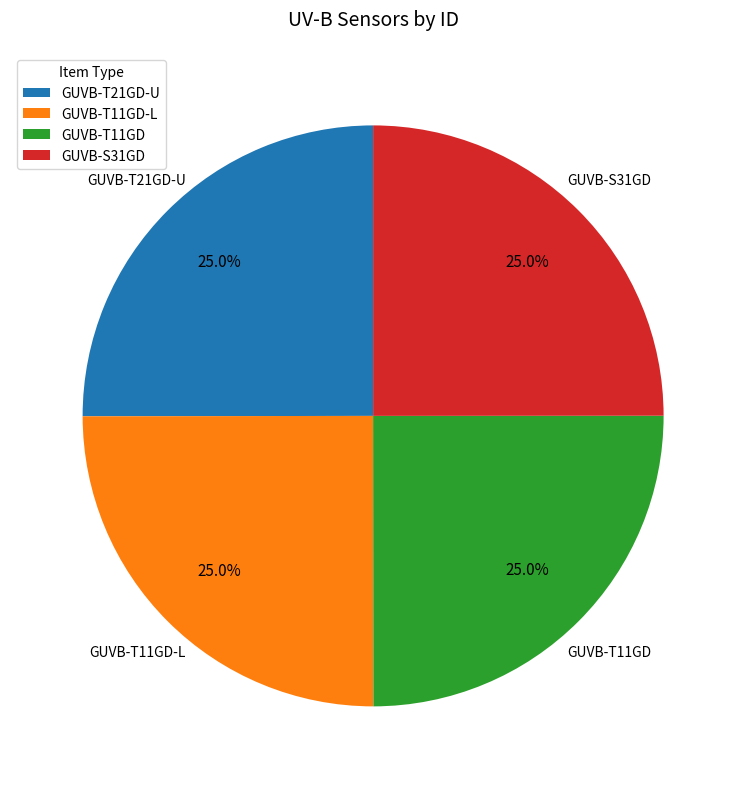

Does any single category account for the majority?

No